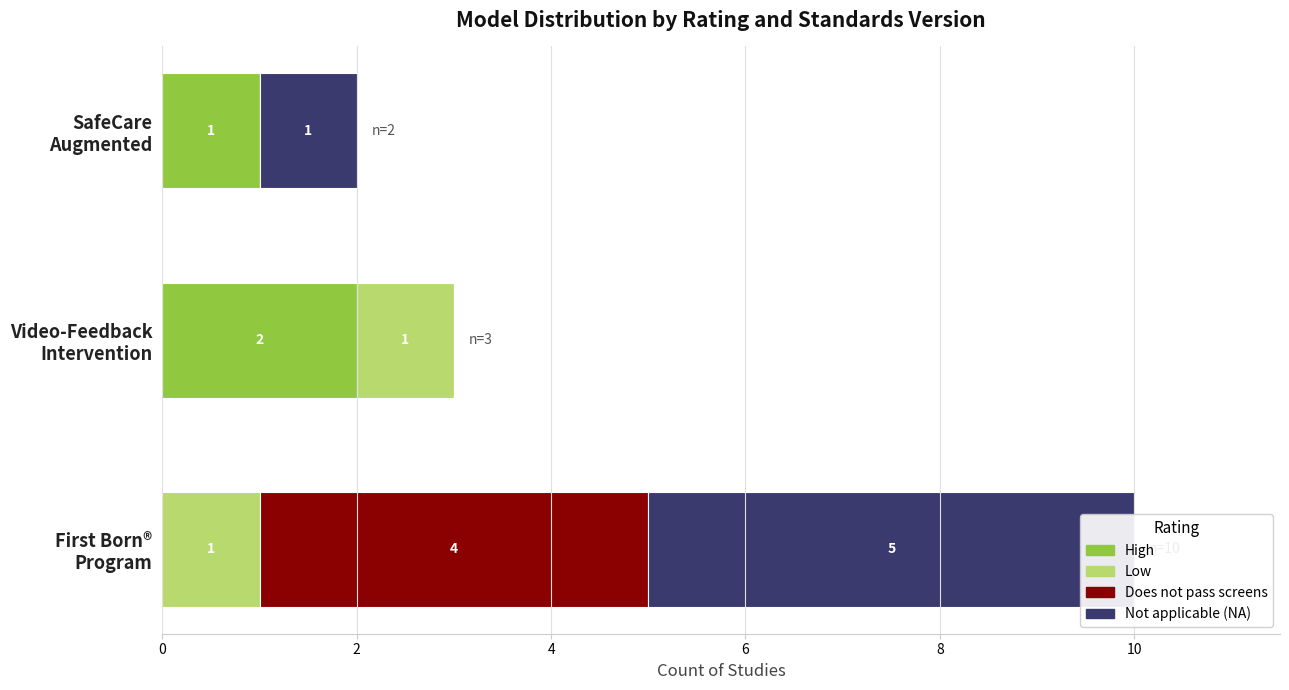

What is the difference between the maximum and minimum values in the Low series?

1